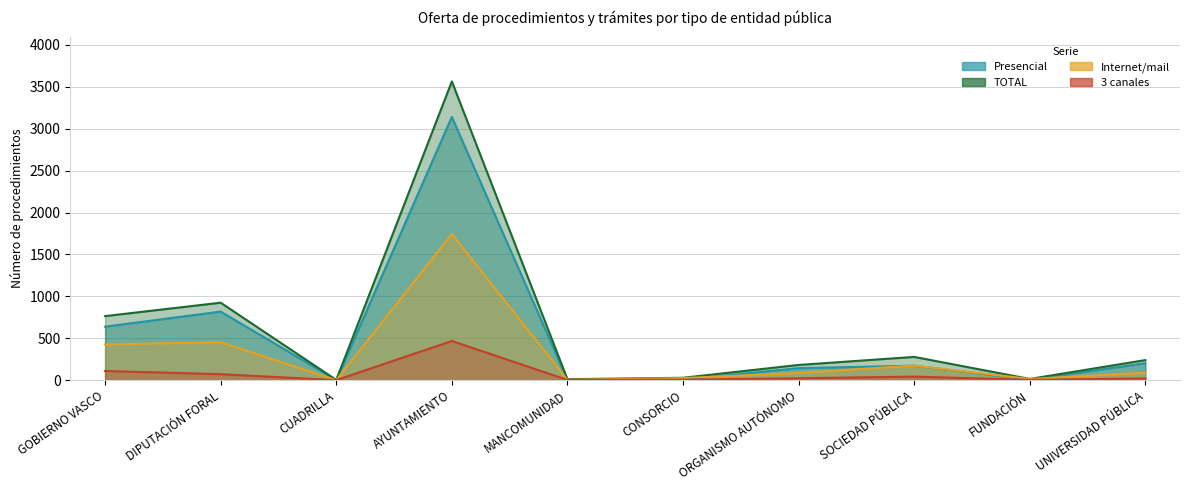

What is the difference between the maximum and minimum values in the Internet/mail series?

1744